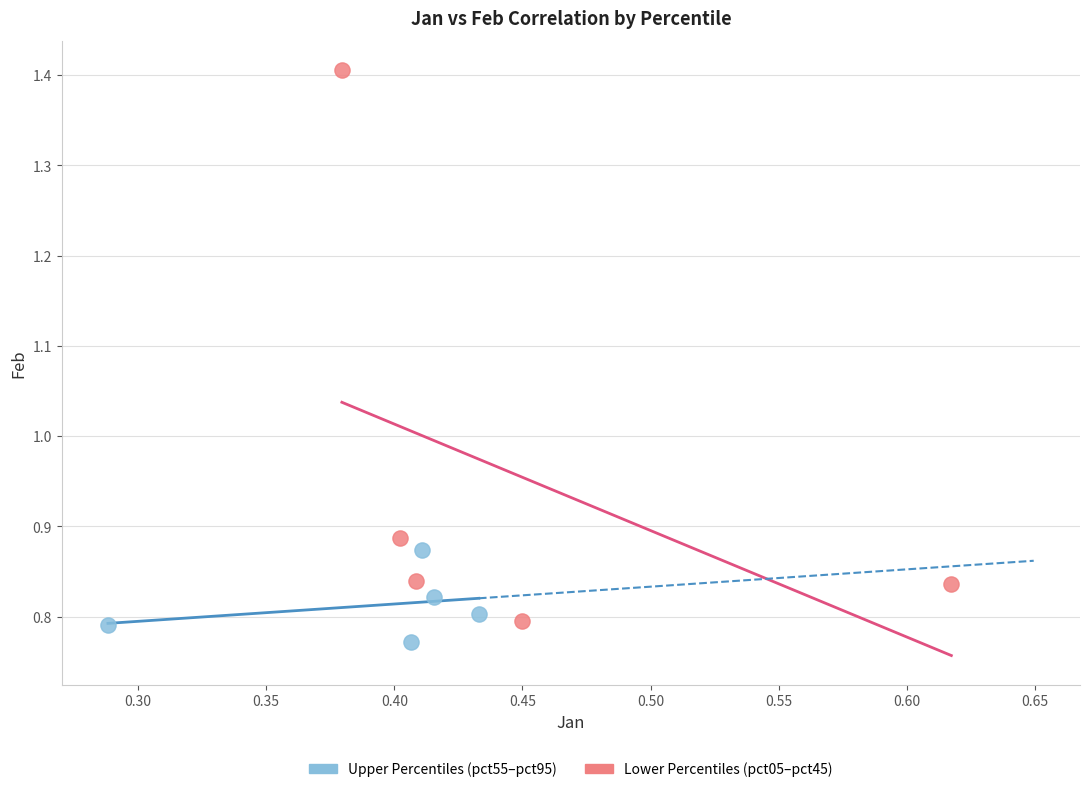

Which series has the largest Y range (max minus min)?

Lower Percentiles (pct05–pct45)